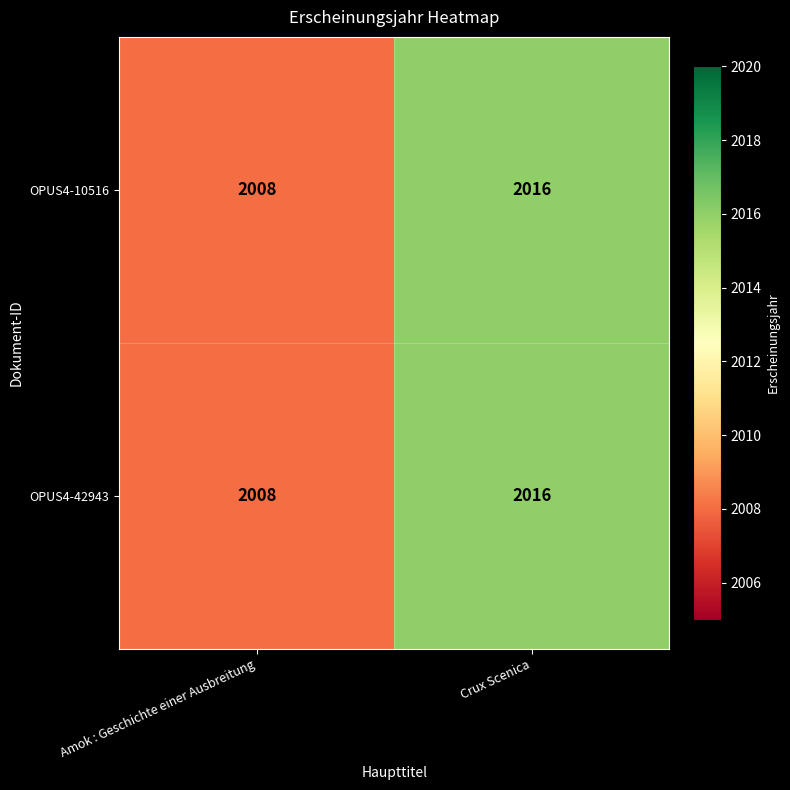

What is the sum of the OPUS4-42943 values at Crux Scenica and Amok : Geschichte einer Ausbreitung?

4024